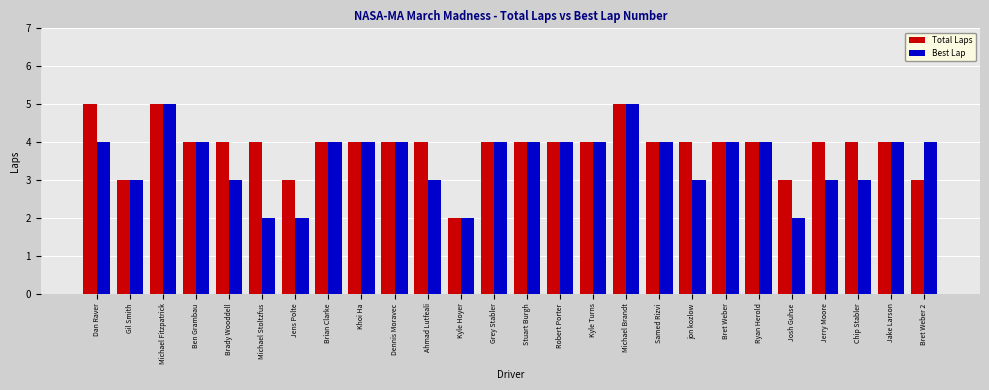

What is the spread (max minus min) of values at Dan Raver?

1